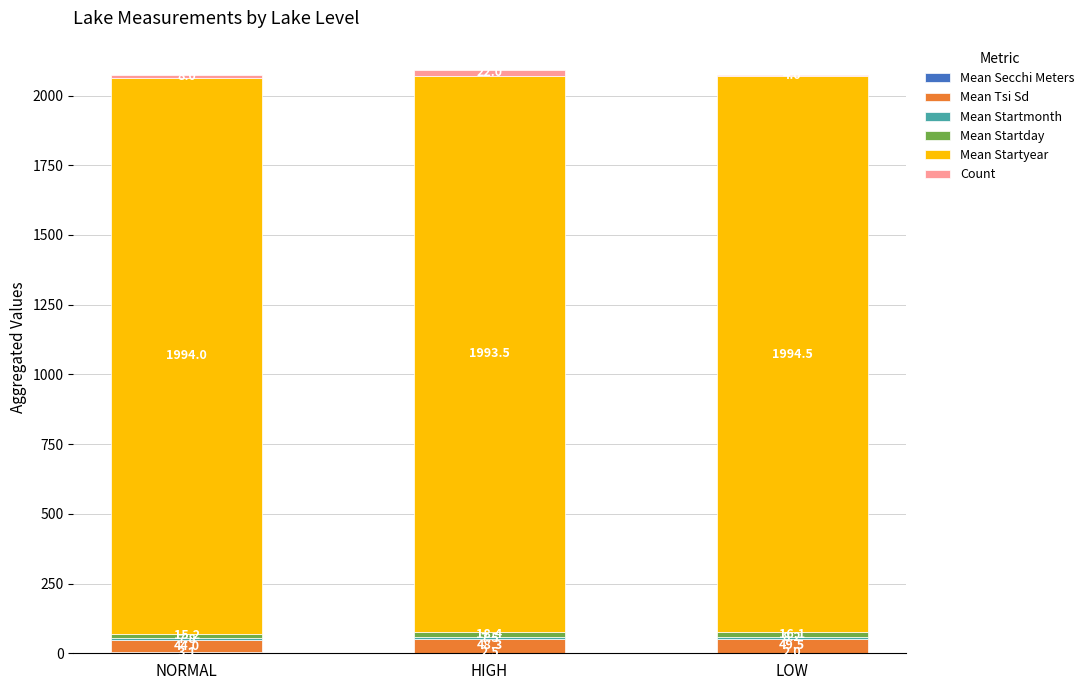

At which category is the sum across all series the highest?

HIGH